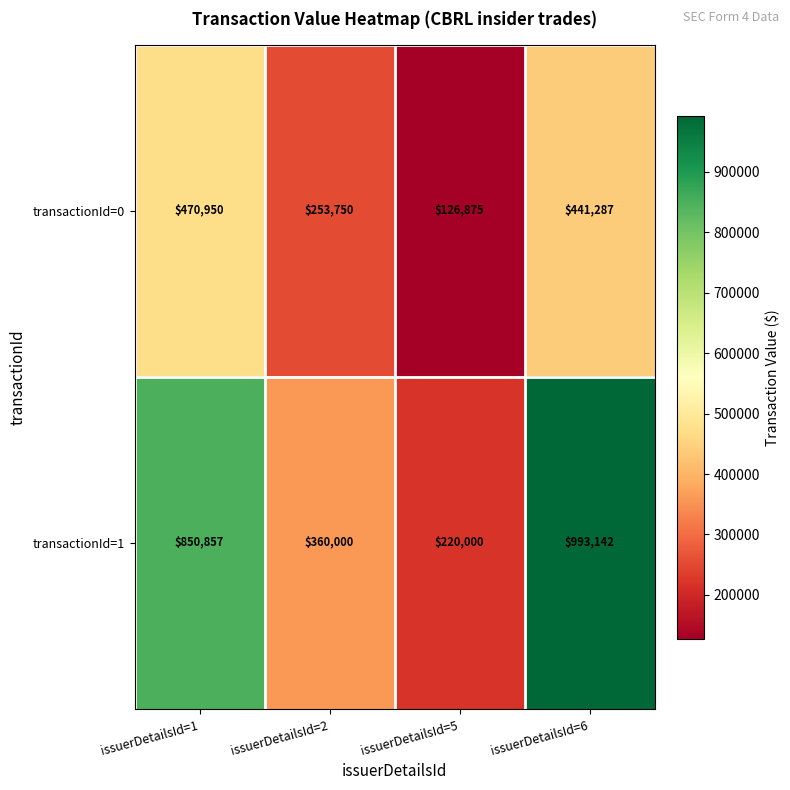

Rank the series at issuerDetailsId=6 from highest to lowest value.

transactionId=1, transactionId=0